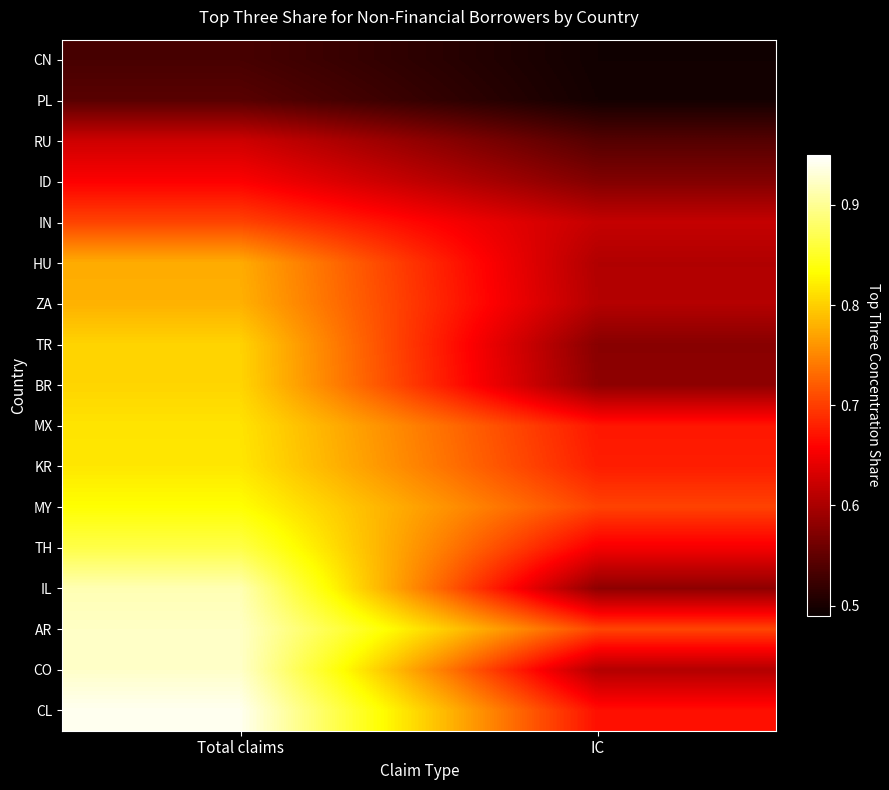

What is the difference between the highest and lowest values at Total claims?

0.4